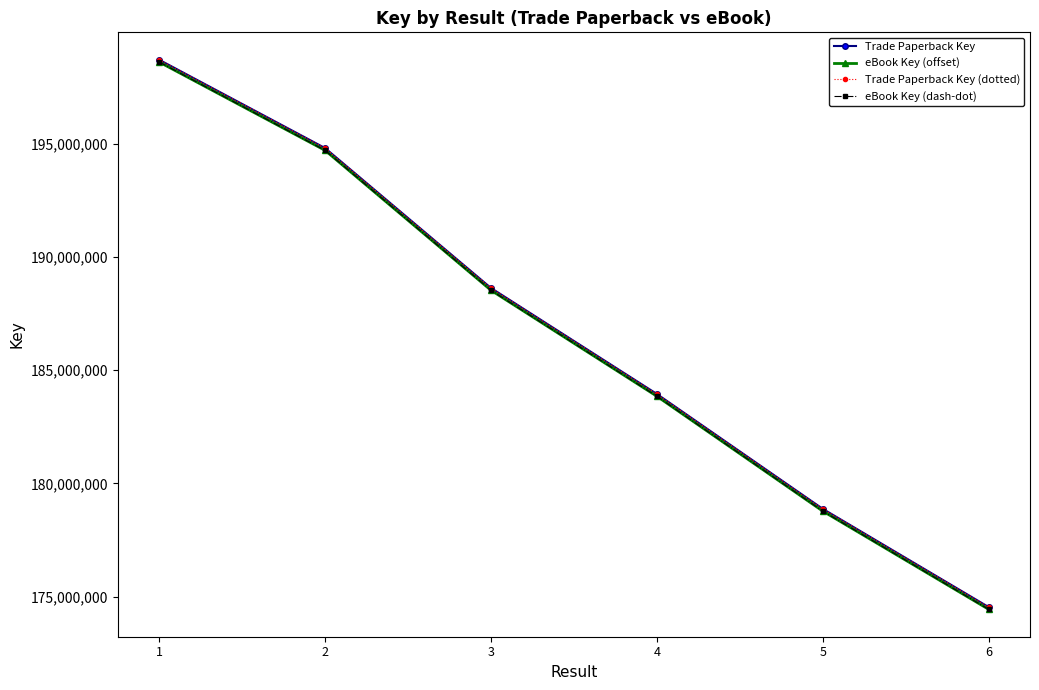

What value does the eBook Key (offset) series have at 1, to the nearest 50?

198601500